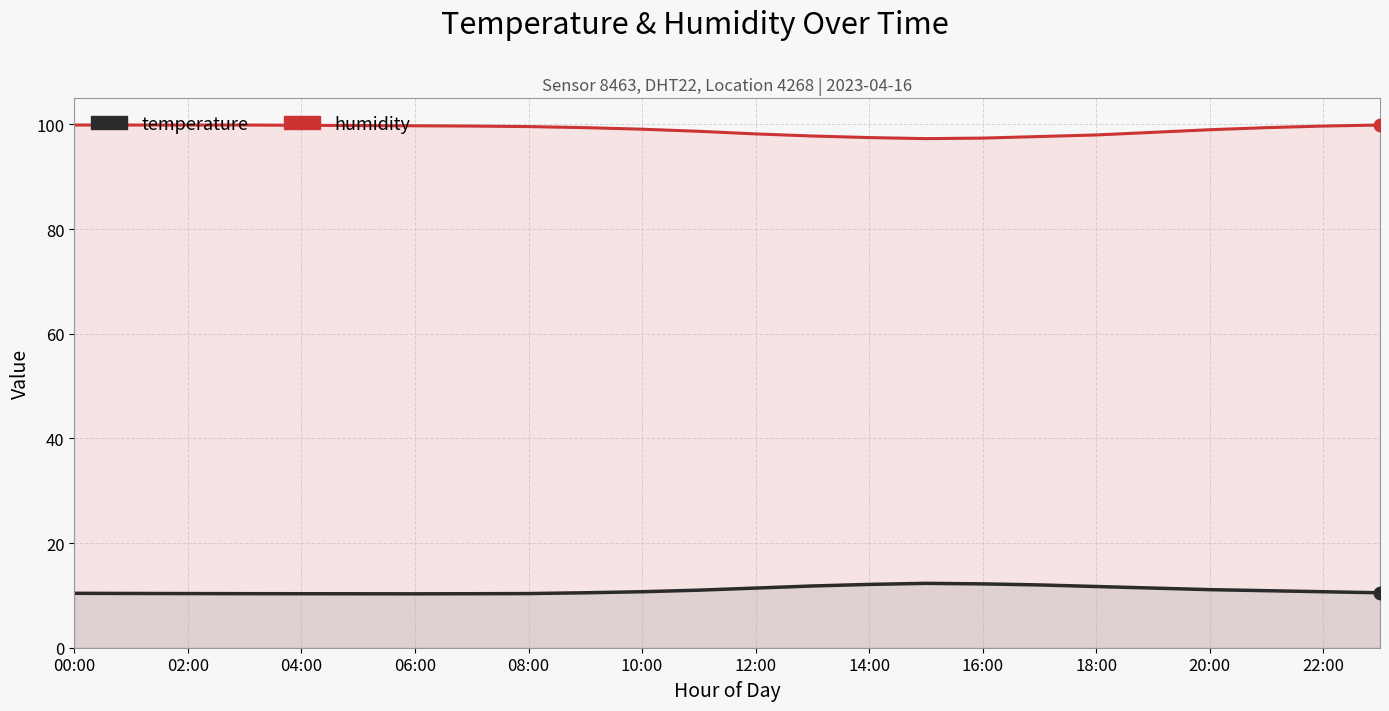

What are all the series names shown in the legend?

humidity, temperature